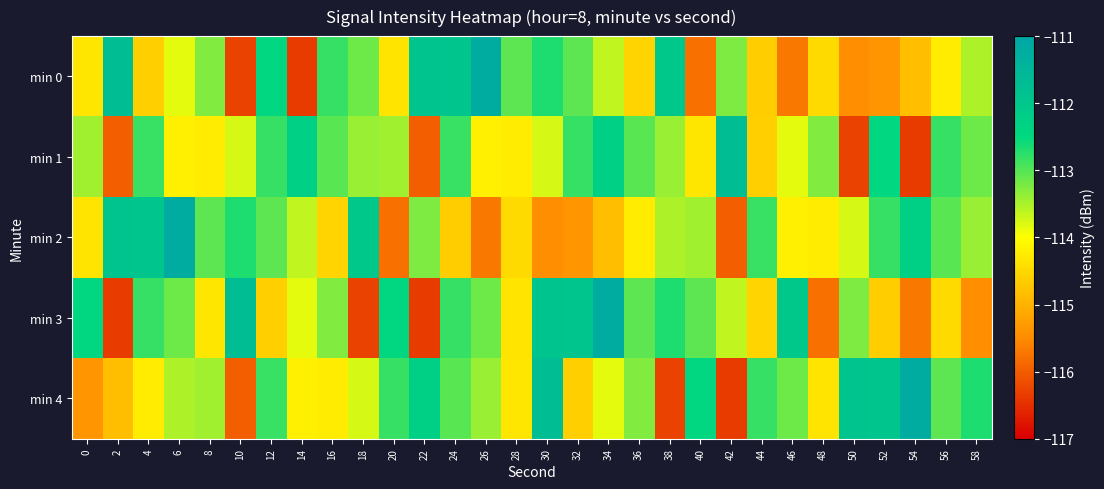

Reading right to left, what are all the values shown in this chart?

min 0: 58=-113.5	56=-114.2	54=-114.8	52=-115.4	50=-115.5	48=-114.5	46=-115.7	44=-114.6	42=-113.2	40=-115.8	38=-112.0	36=-114.5	34=-113.6	32=-113.1	30=-112.7	28=-113.0	26=-111.2	24=-112.0	22=-111.9	20=-114.3	18=-113.2	16=-112.8	14=-116.4	12=-112.5	10=-116.3	8=-113.3	6=-113.8	4=-114.6	2=-111.7	0=-114.3
min 1: 58=-113.2	56=-112.8	54=-116.4	52=-112.5	50=-116.3	48=-113.3	46=-113.8	44=-114.6	42=-111.7	40=-114.3	38=-113.4	36=-113.0	34=-112.2	32=-112.8	30=-113.8	28=-114.3	26=-114.2	24=-112.8	22=-116.0	20=-113.4	18=-113.4	16=-113.0	14=-112.2	12=-112.8	10=-113.8	8=-114.3	6=-114.2	4=-112.8	2=-116.0	0=-113.4
min 2: 58=-113.4	56=-113.0	54=-112.2	52=-112.8	50=-113.8	48=-114.3	46=-114.2	44=-112.8	42=-116.0	40=-113.4	38=-113.5	36=-114.2	34=-114.8	32=-115.4	30=-115.5	28=-114.5	26=-115.7	24=-114.6	22=-113.2	20=-115.8	18=-112.0	16=-114.5	14=-113.6	12=-113.1	10=-112.7	8=-113.0	6=-111.2	4=-112.0	2=-111.9	0=-114.3
min 3: 58=-115.5	56=-114.5	54=-115.7	52=-114.6	50=-113.2	48=-115.8	46=-112.0	44=-114.5	42=-113.6	40=-113.1	38=-112.7	36=-113.0	34=-111.2	32=-112.0	30=-111.9	28=-114.3	26=-113.2	24=-112.8	22=-116.4	20=-112.5	18=-116.3	16=-113.3	14=-113.8	12=-114.6	10=-111.7	8=-114.3	6=-113.2	4=-112.8	2=-116.4	0=-112.5
min 4: 58=-112.7	56=-113.0	54=-111.2	52=-112.0	50=-111.9	48=-114.3	46=-113.2	44=-112.8	42=-116.4	40=-112.5	38=-116.3	36=-113.3	34=-113.8	32=-114.6	30=-111.7	28=-114.3	26=-113.4	24=-113.0	22=-112.2	20=-112.8	18=-113.8	16=-114.3	14=-114.2	12=-112.8	10=-116.0	8=-113.4	6=-113.5	4=-114.2	2=-114.8	0=-115.4